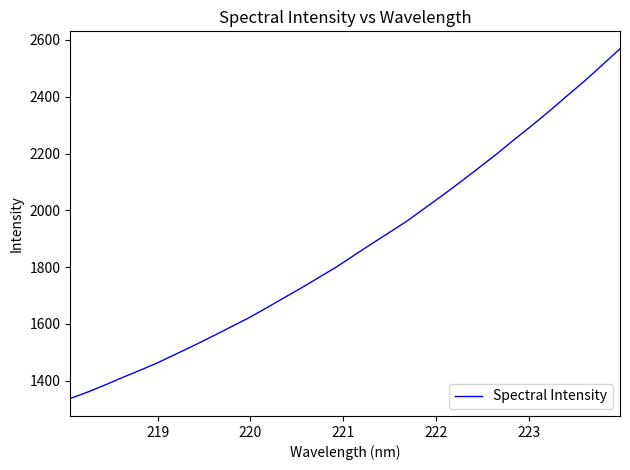

Count the number of data series in this chart.

1